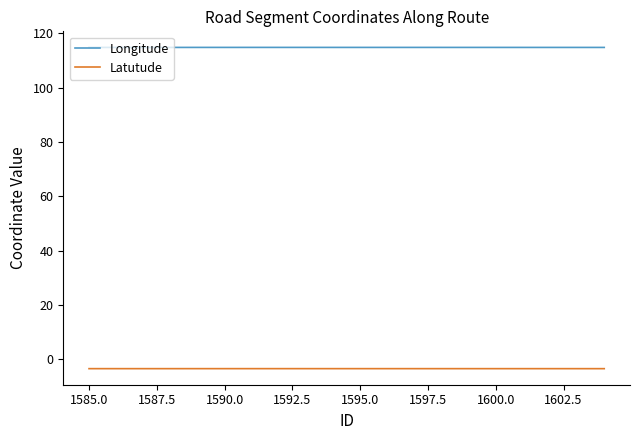

List the series in order of their overall mean, highest first.

Longitude, Latutude